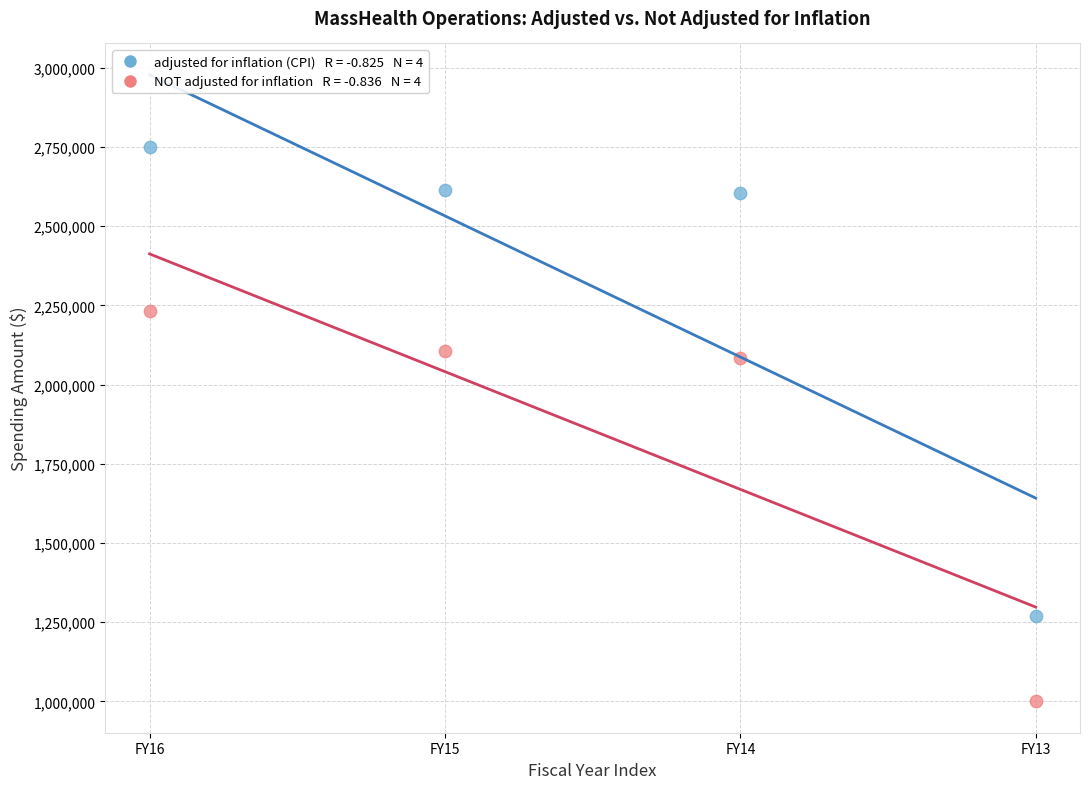

Across all data points, what is the range of Y values (max minus min)?

1751635